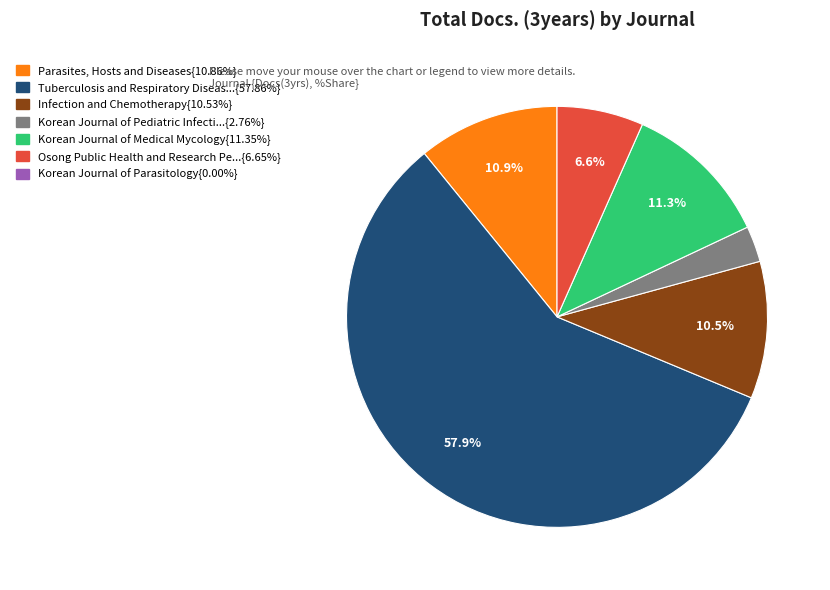

Does any single category account for the majority?

Yes